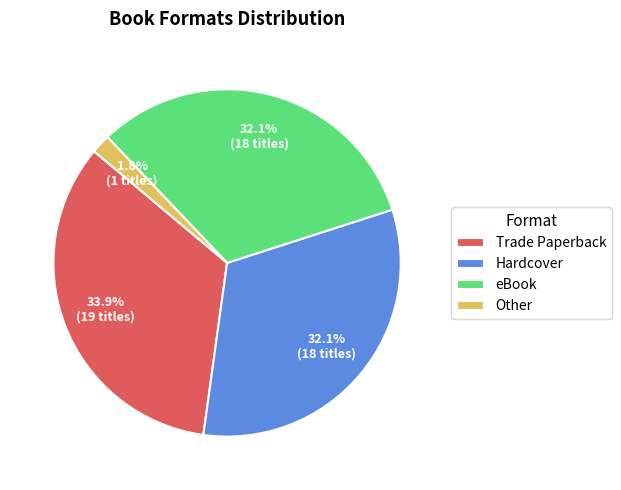

Between Other and Hardcover, which is larger?

Hardcover